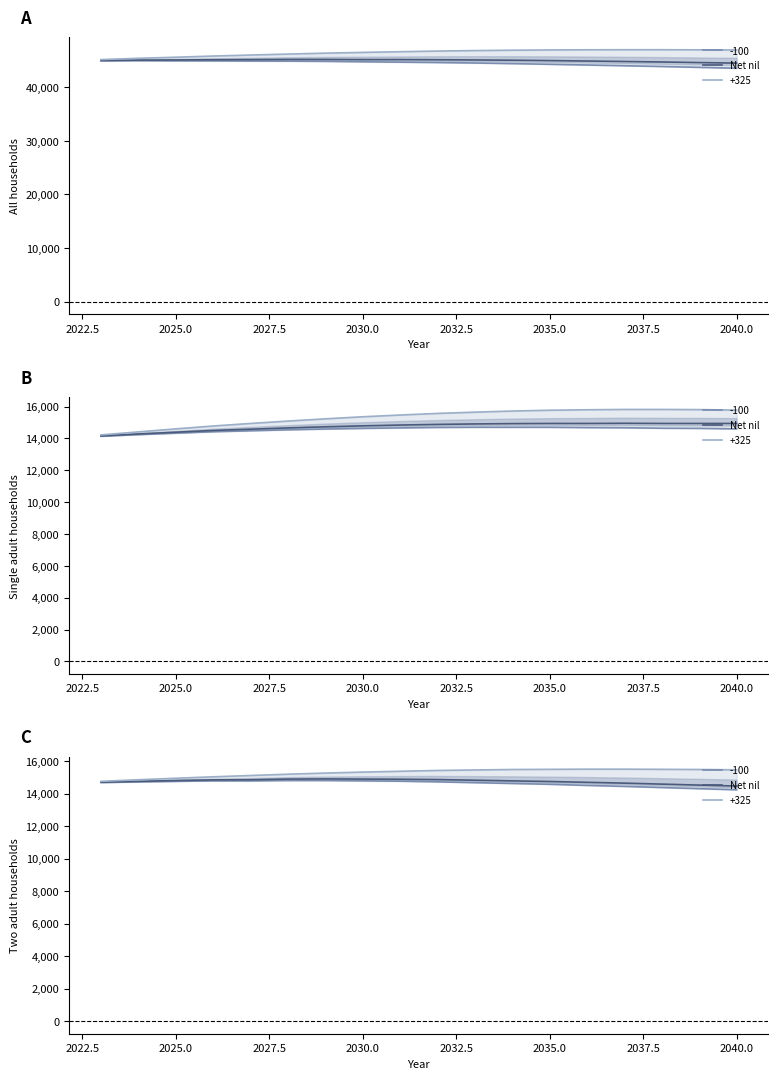

What is the sum of all values?

265590